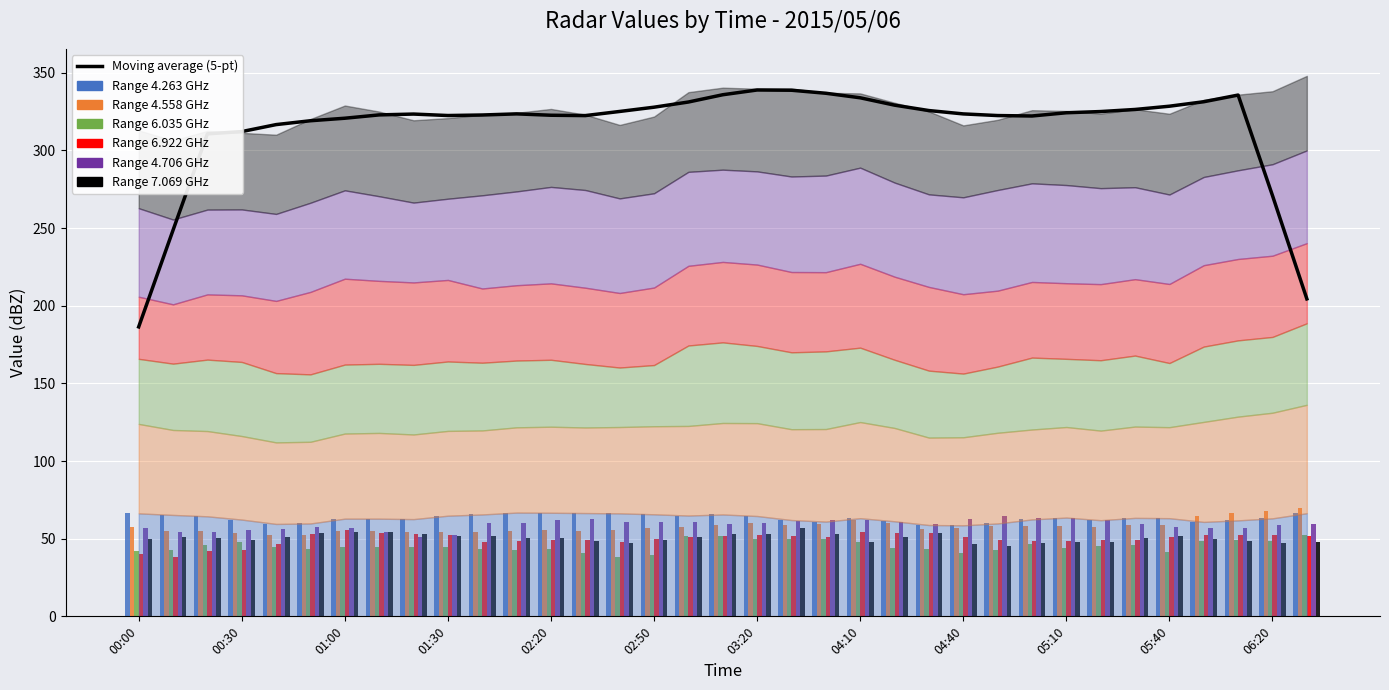

What is the maximum value shown in the chart?

338.9